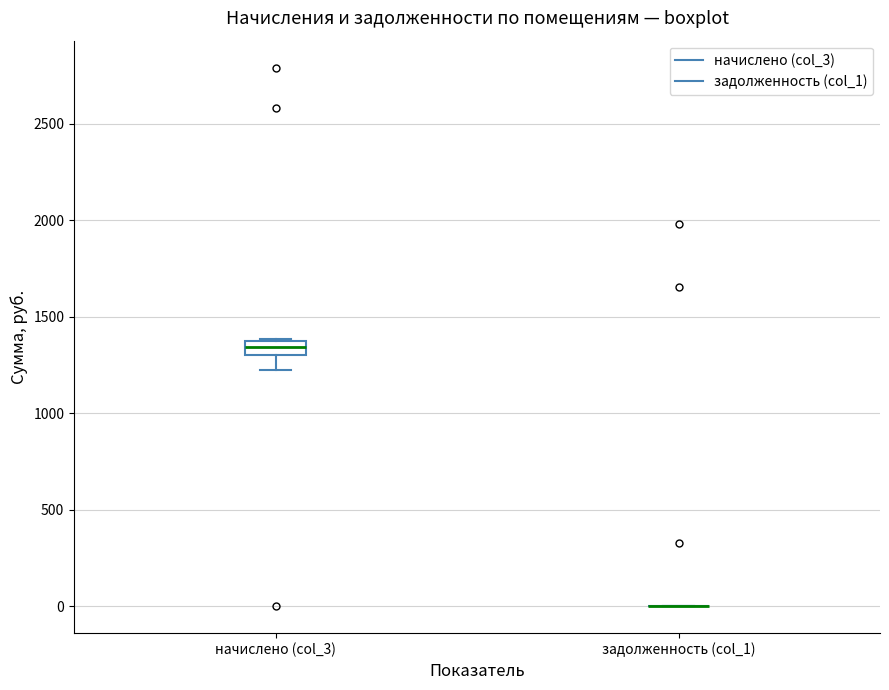

Comparing the boxes themselves (not the whiskers), which one is the tallest?

начислено (col_3)